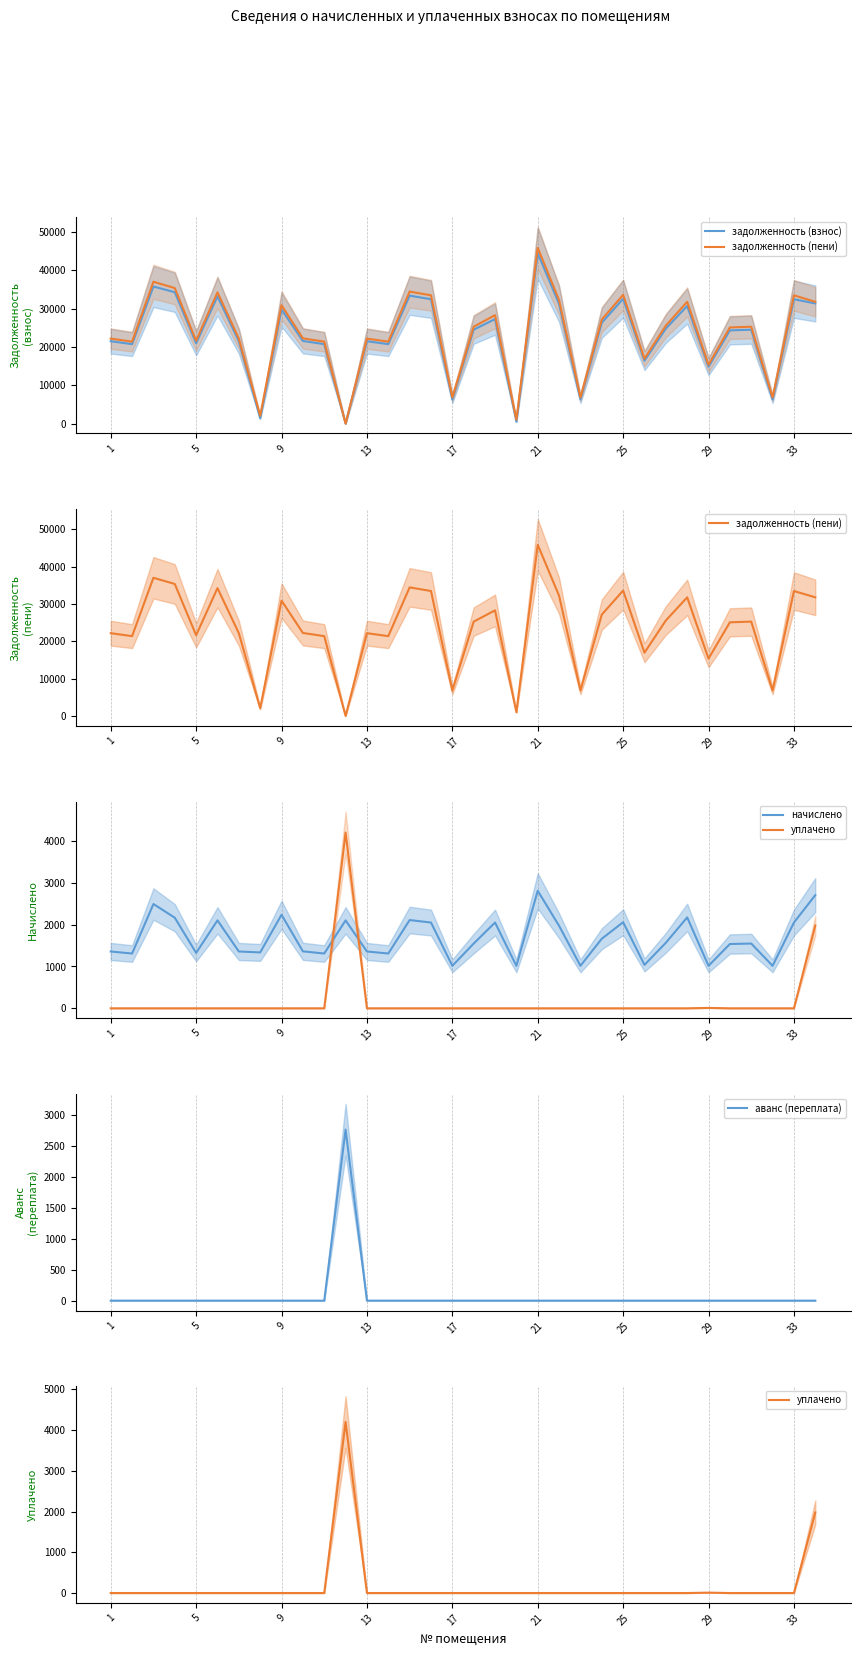

What is the difference between the second highest and minimum values in the начислено series?

1689.2